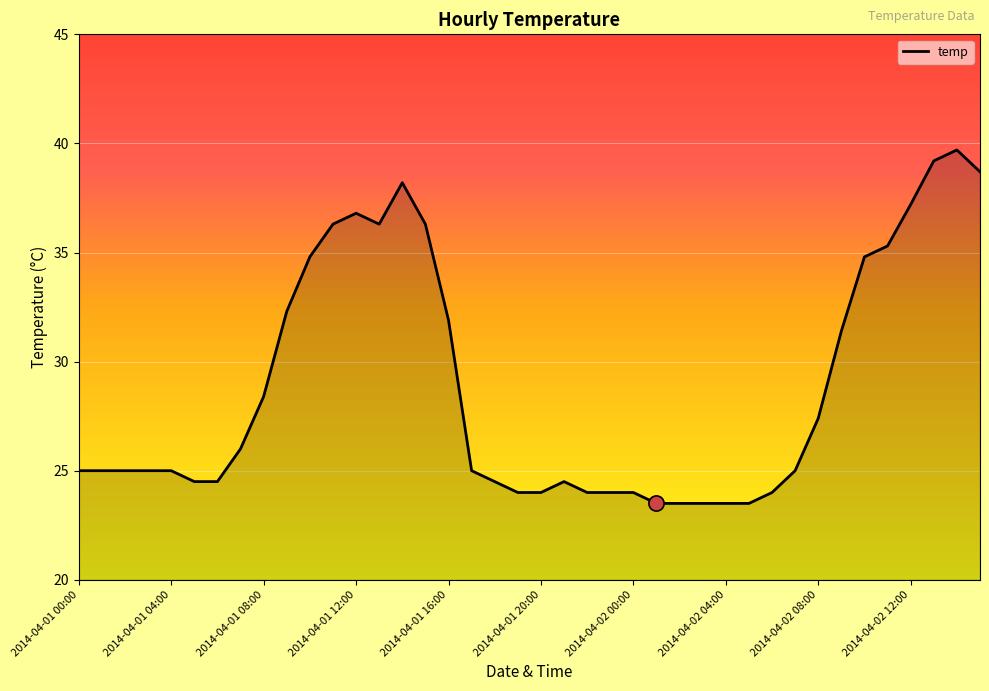

What is the smallest value displayed?

23.5